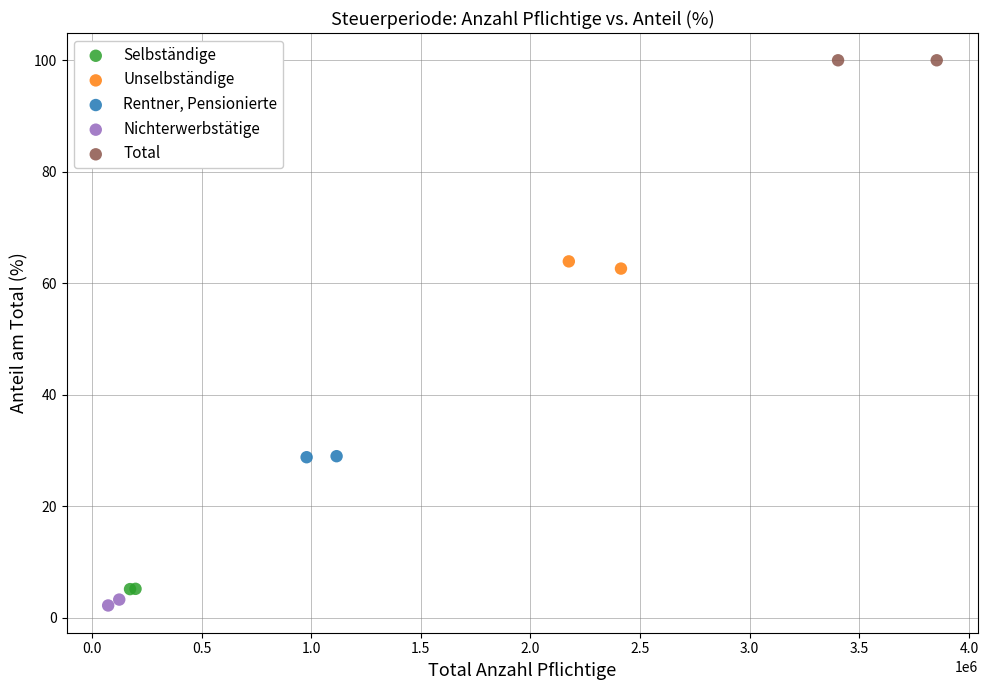

What are all the series names shown in the legend?

Selbständige, Unselbständige, Rentner, Pensionierte, Nichterwerbstätige, Total